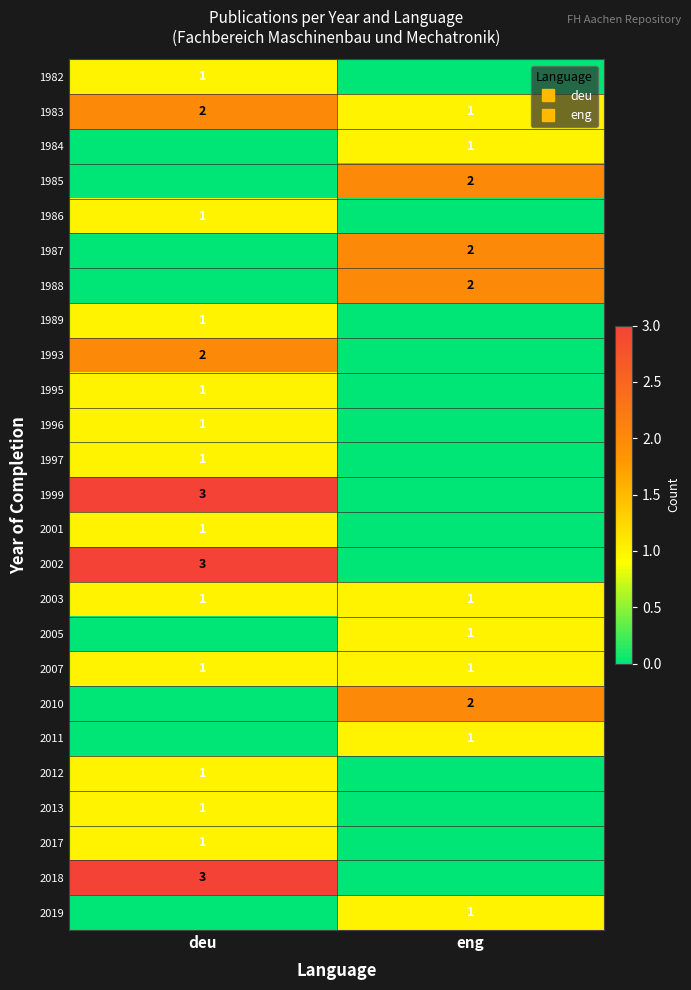

What is the approximate value of 2001 at deu?

1